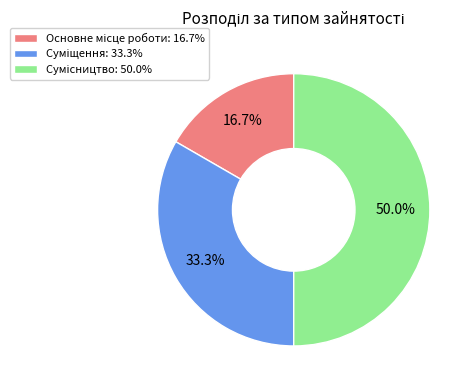

To the nearest percent, what is the combined percentage of Суміщення and Основне місце роботи?

50%